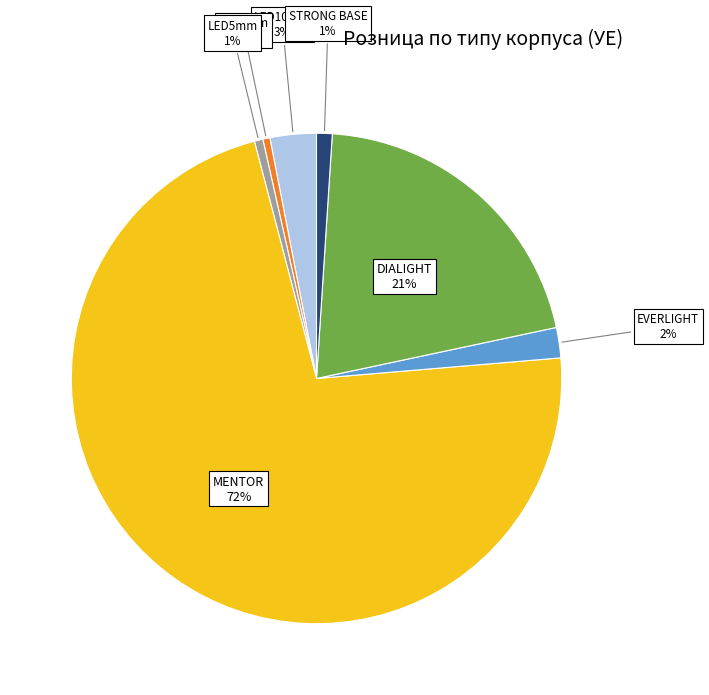

Count the number of slices in the pie.

7